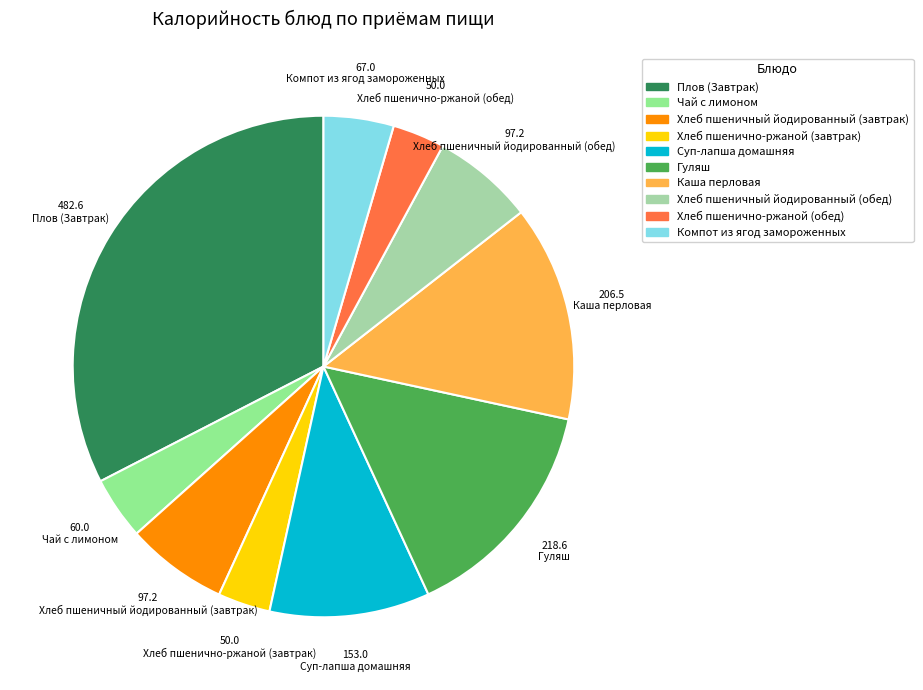

Is it true that Суп-лапша домашняя is 10% of the pie?

True